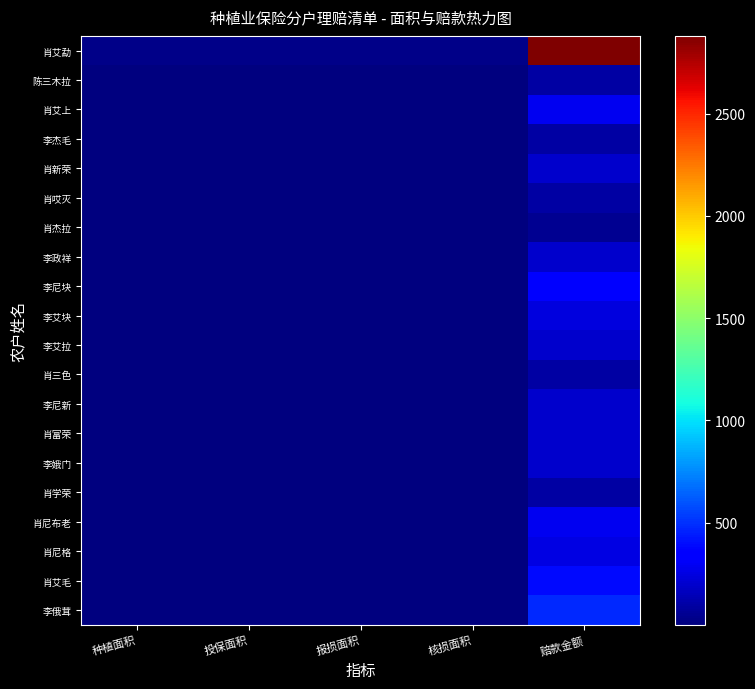

What is the total value across all series at 种植面积?

71.2